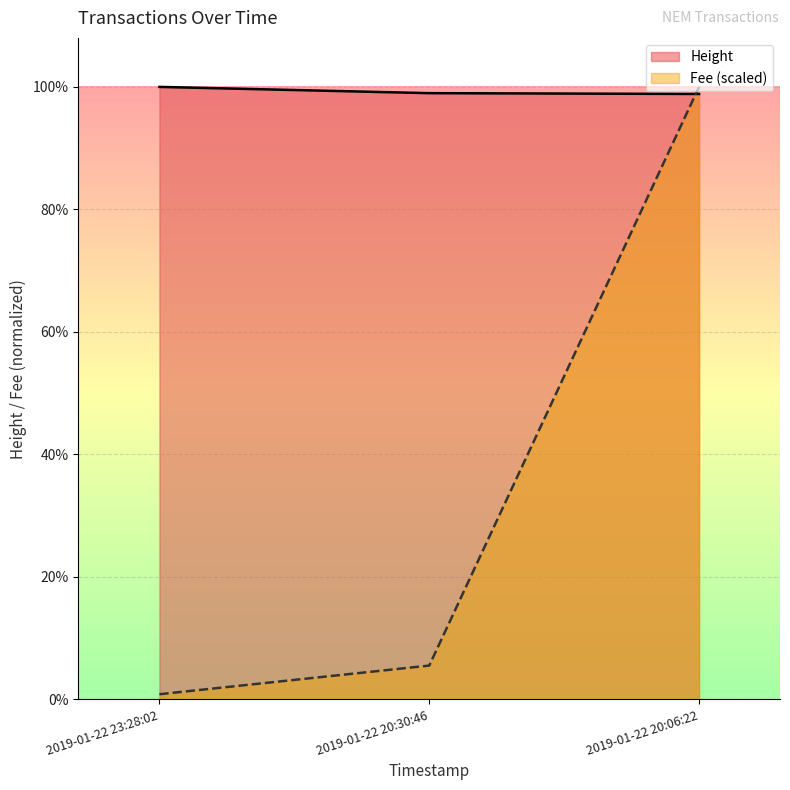

Reading left to right, extract all data points from this chart.

Height: 2019-01-22 23:28:02=4505.0	2019-01-22 20:30:46=4459.0	2019-01-22 20:06:22=4453.0
Fee: 2019-01-22 23:28:02=38.7	2019-01-22 20:30:46=249.3	2019-01-22 20:06:22=4505.0